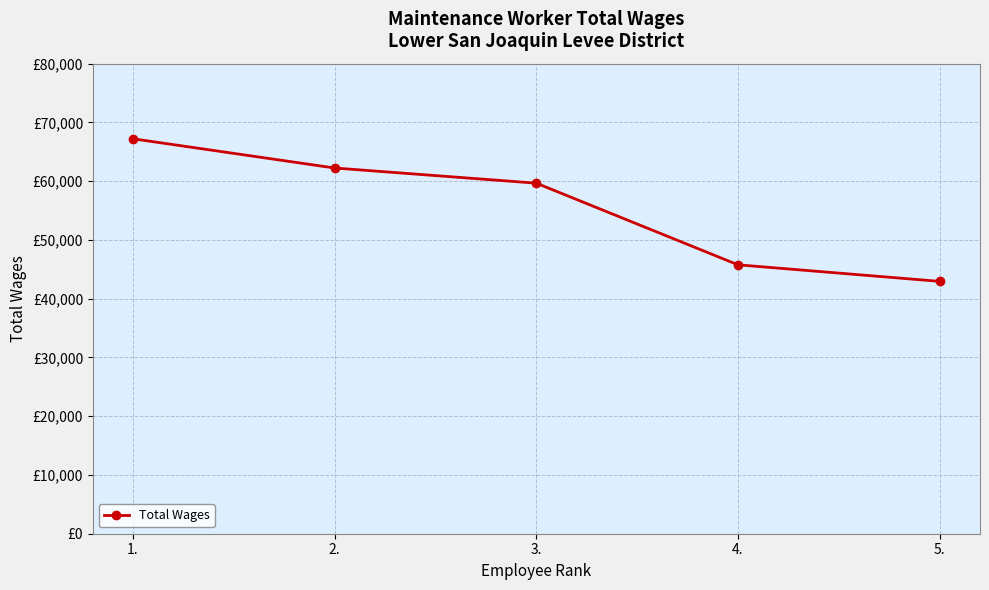

Read the value at 4., to the nearest 10.

45760